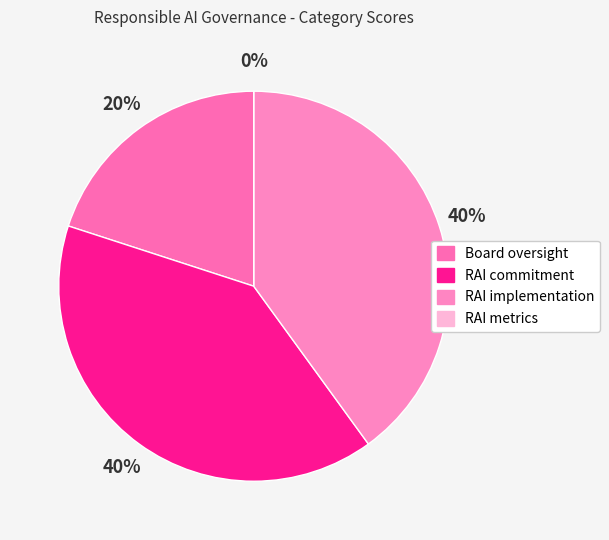

To the nearest percent, what is the average slice percentage?

25%